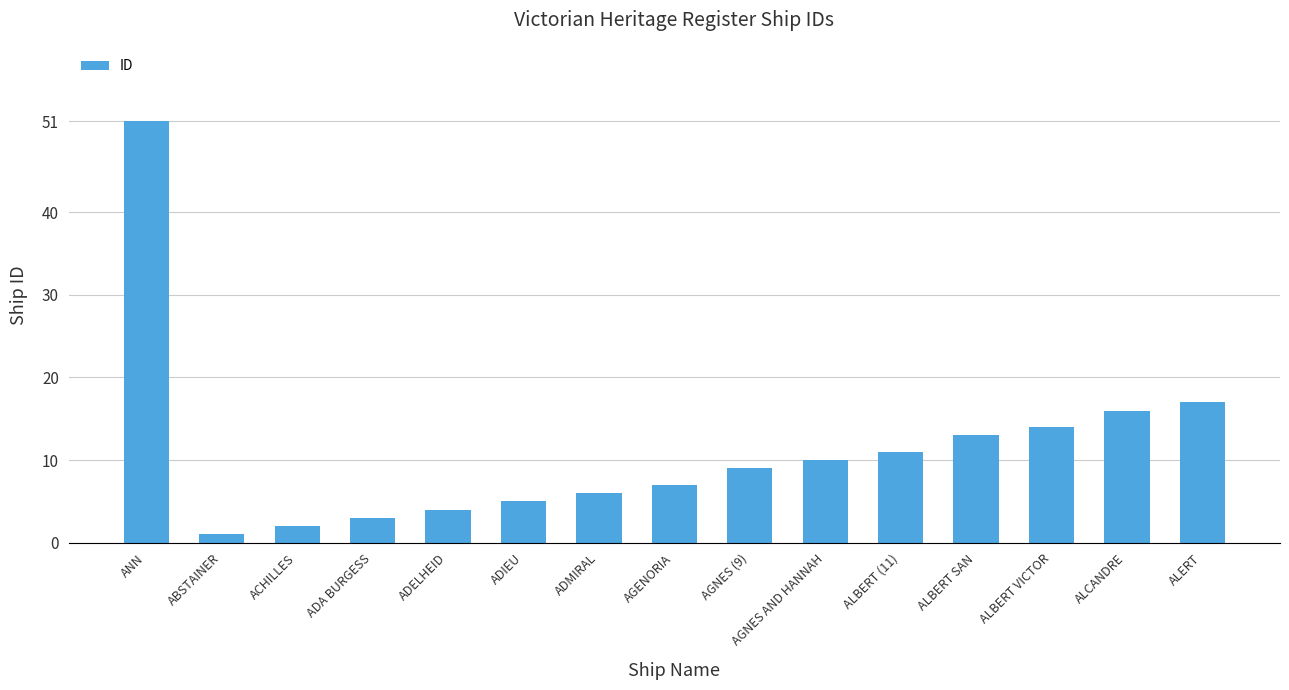

Between ALERT and ADELHEID, which is larger?

ALERT